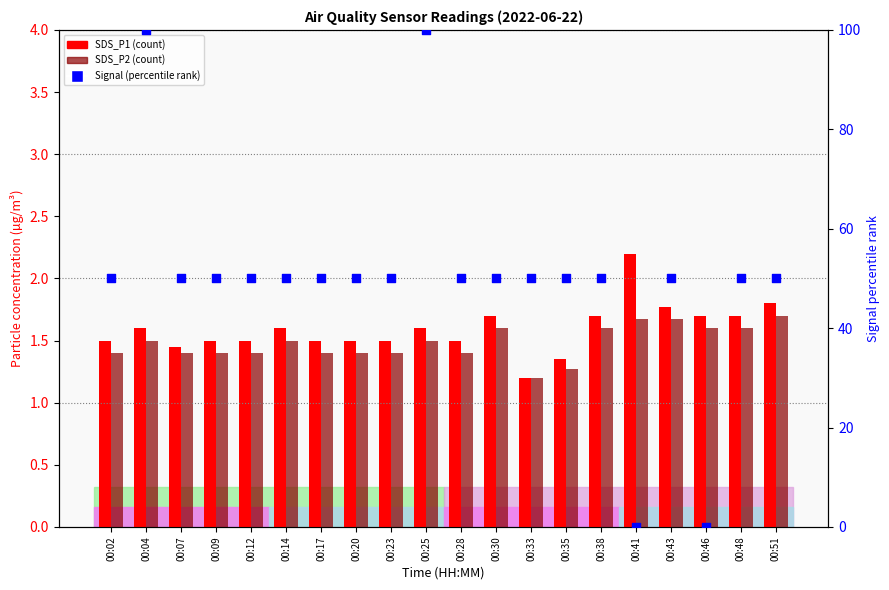

Which series contains the lowest Y value?

Signal (normalized 0-100%)